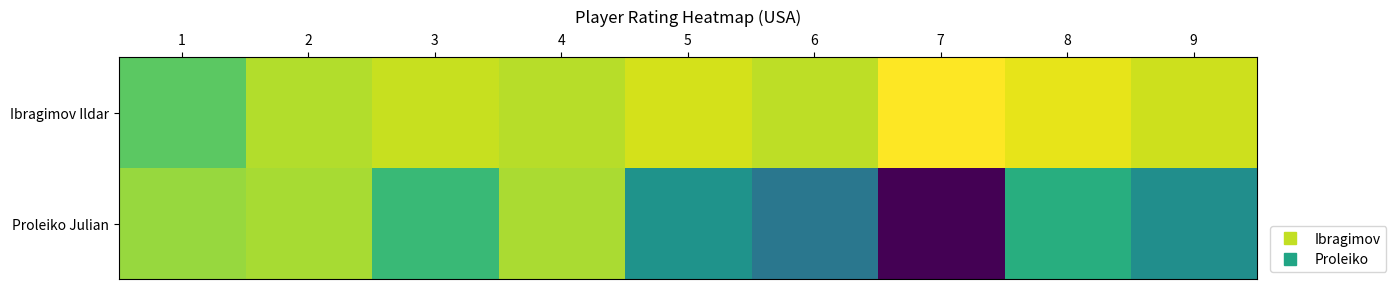

What is the greatest value displayed?

2452